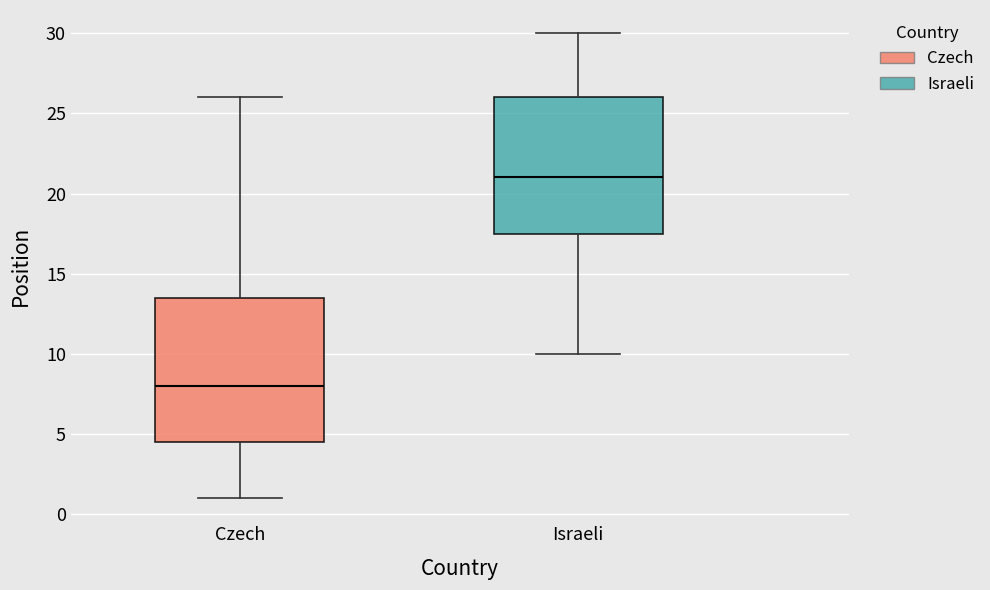

Reading left to right, read every box against the y-axis: the position of its median line, the range the box covers, and the ends of its whiskers. The values are not printed on the chart, so give them approximately, as read against the axis.

Czech: median 8.0, box 4.5 to 13.5, whiskers 1.0 to 26.0
Israeli: median 21.0, box 17.5 to 26.0, whiskers 10.0 to 30.0